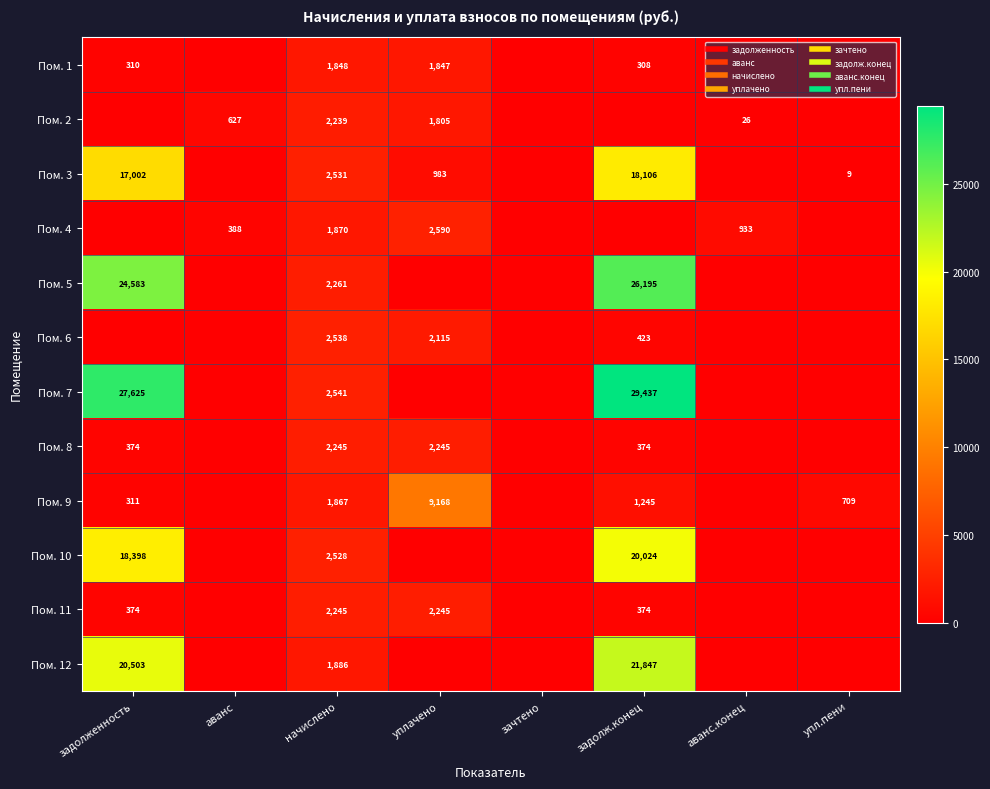

What is the difference between the maximum and minimum values in the Пом. 9 series?

9168.1